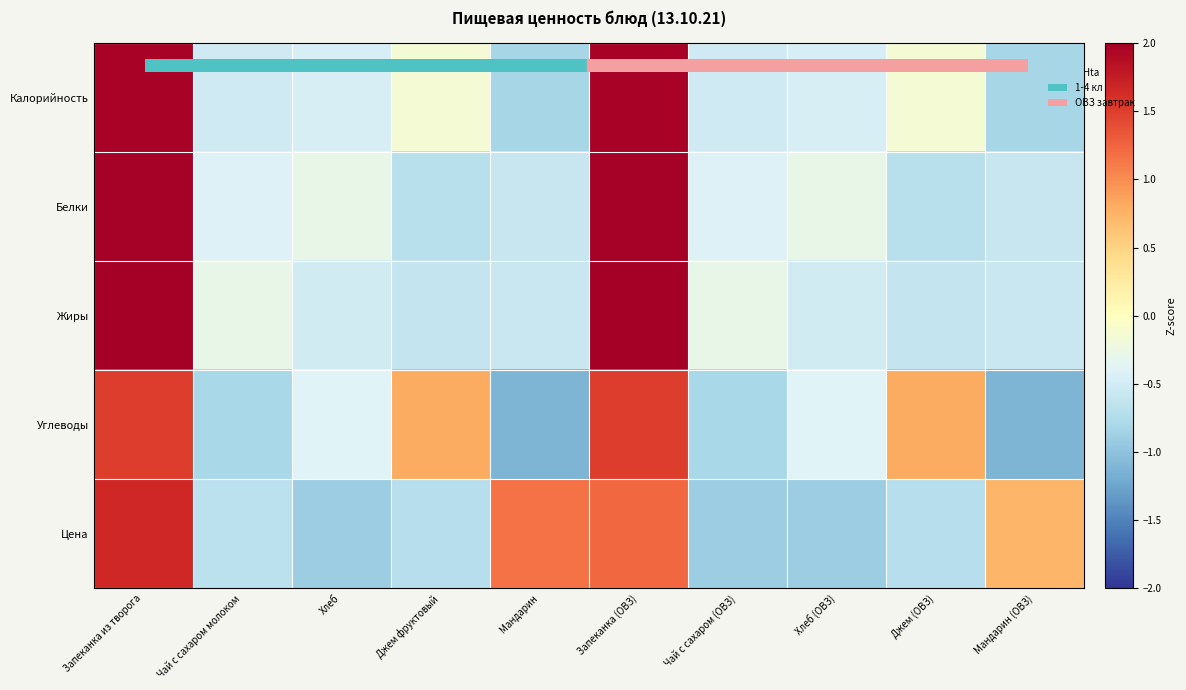

Between Запеканка (ОВЗ) and Чай с сахаром (ОВЗ), which is larger?

Запеканка (ОВЗ)